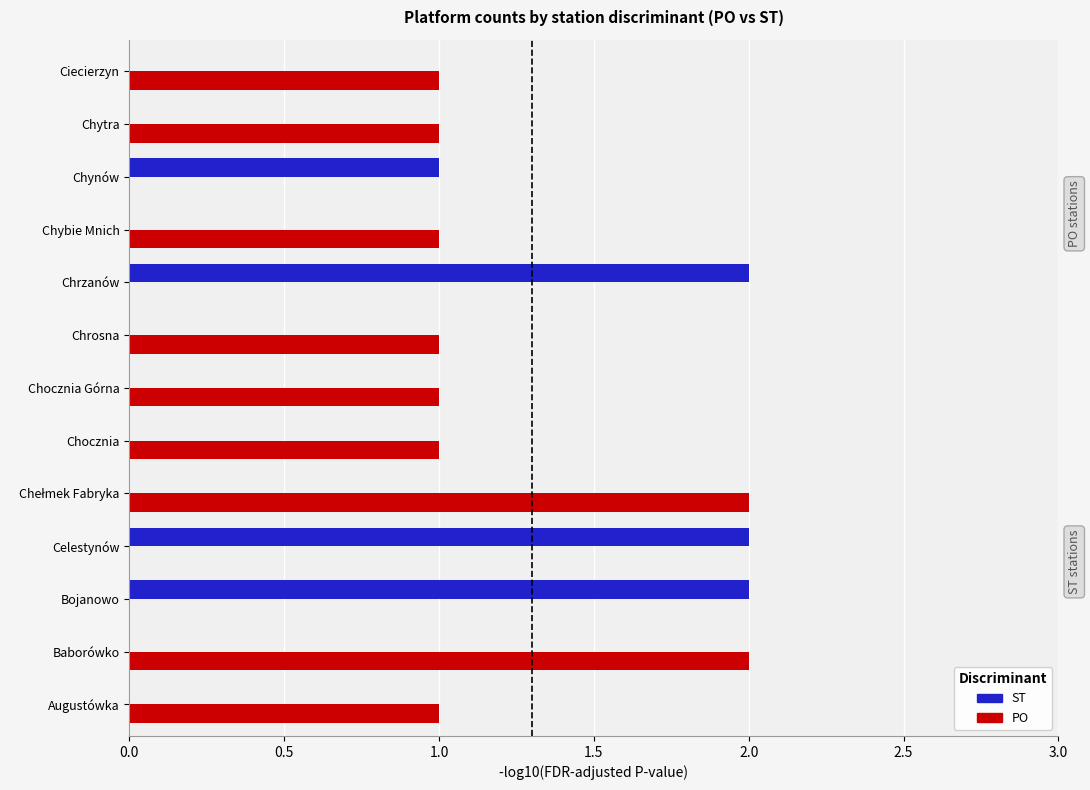

Is it true that ST equals -1 at Baborówko?

False